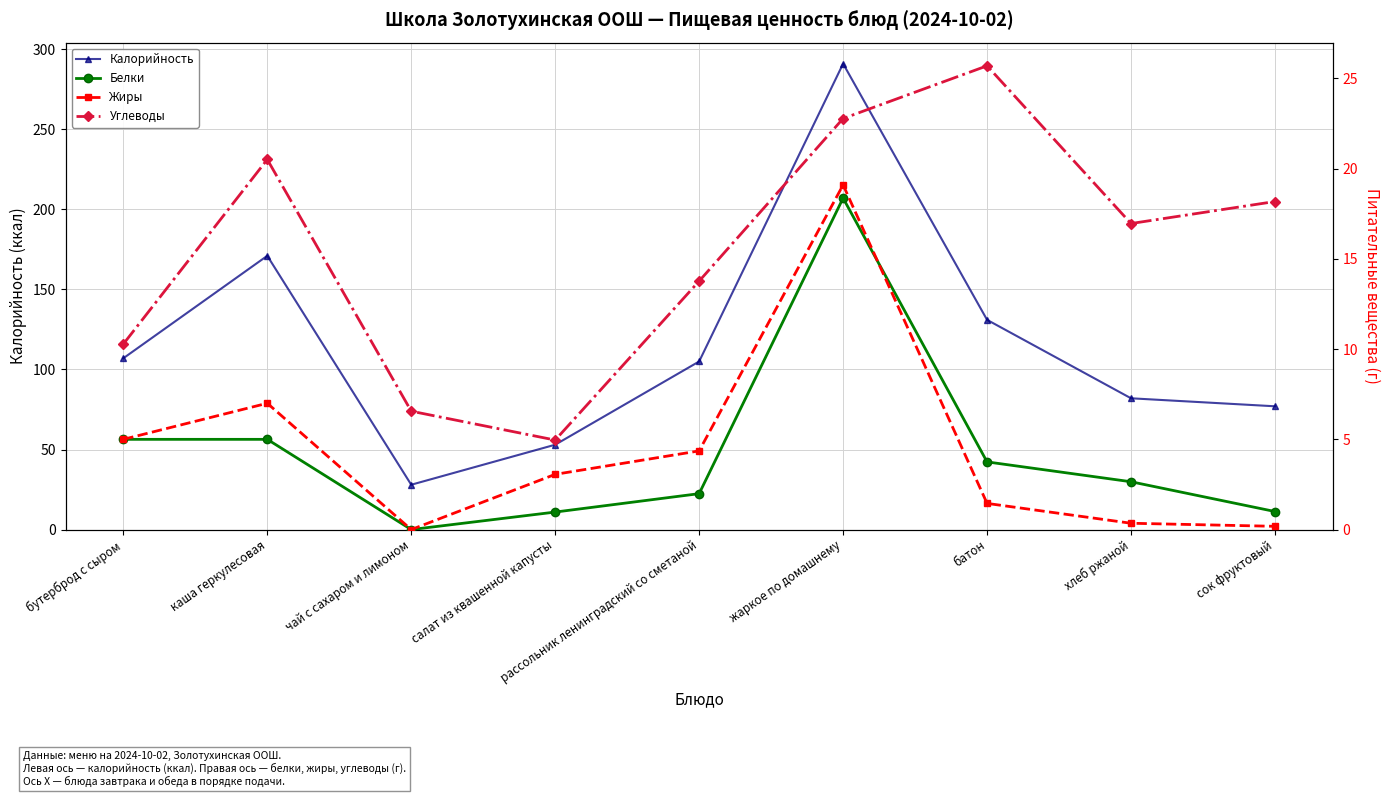

At which category does Жиры reach its first local valley?

чай с сахаром и лимоном